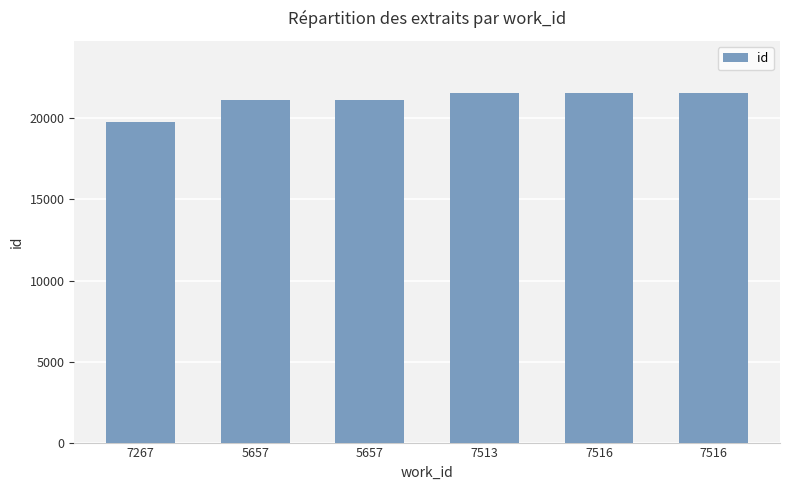

What is the difference between the maximum and minimum values?

1748